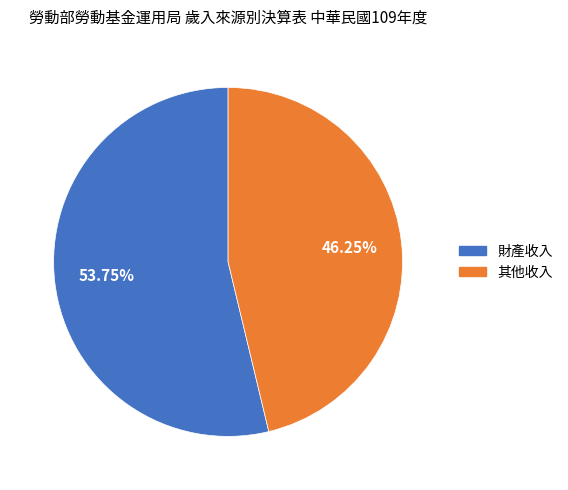

What is the total percentage of 財產收入 and 其他收入?

100.0%